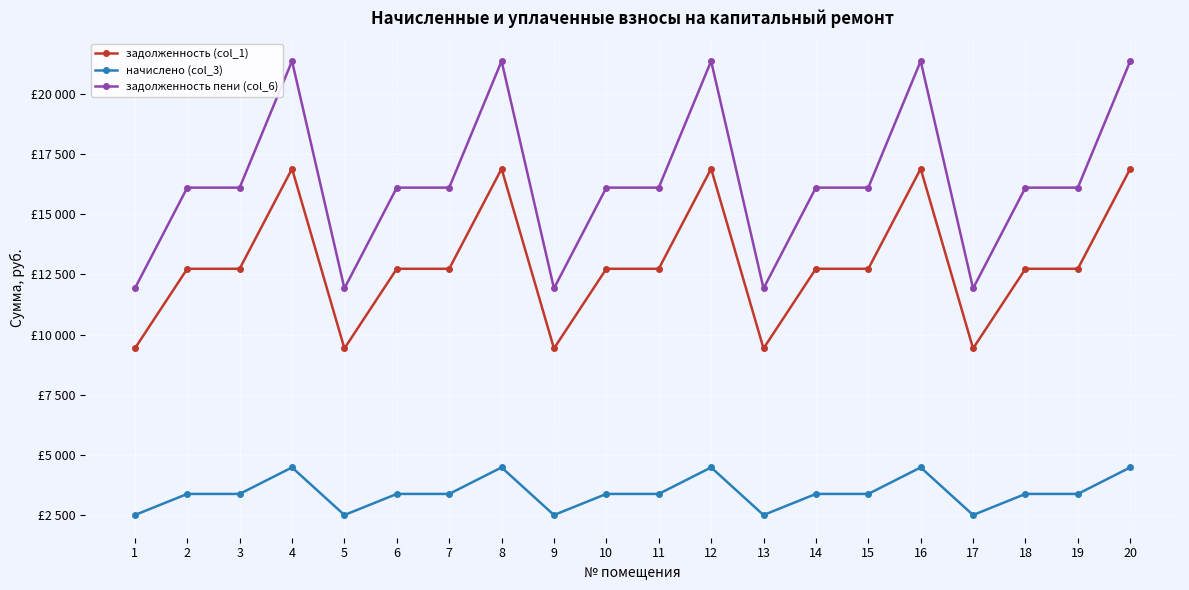

Reading right to left, what are all the values shown in this chart?

задолженность (col_1): 20=16897.4	19=12737.3	18=12737.3	17=9424.6	16=16897.4	15=12737.3	14=12737.3	13=9424.6	12=16897.4	11=12737.3	10=12737.3	9=9424.6	8=16897.4	7=12737.3	6=12737.3	5=9424.6	4=16897.4	3=12737.3	2=12737.3	1=9424.6
начислено (col_3): 20=4477.1	19=3374.8	18=3374.8	17=2497.1	16=4477.1	15=3374.8	14=3374.8	13=2497.1	12=4477.1	11=3374.8	10=3374.8	9=2497.1	8=4477.1	7=3374.8	6=3374.8	5=2497.1	4=4477.1	3=3374.8	2=3374.8	1=2497.1
задолженность пени (col_6): 20=21374.5	19=16112.0	18=16112.0	17=11921.6	16=21374.5	15=16112.0	14=16112.0	13=11921.6	12=21374.5	11=16112.0	10=16112.0	9=11921.6	8=21374.5	7=16112.0	6=16112.0	5=11921.6	4=21374.5	3=16112.0	2=16112.0	1=11921.6